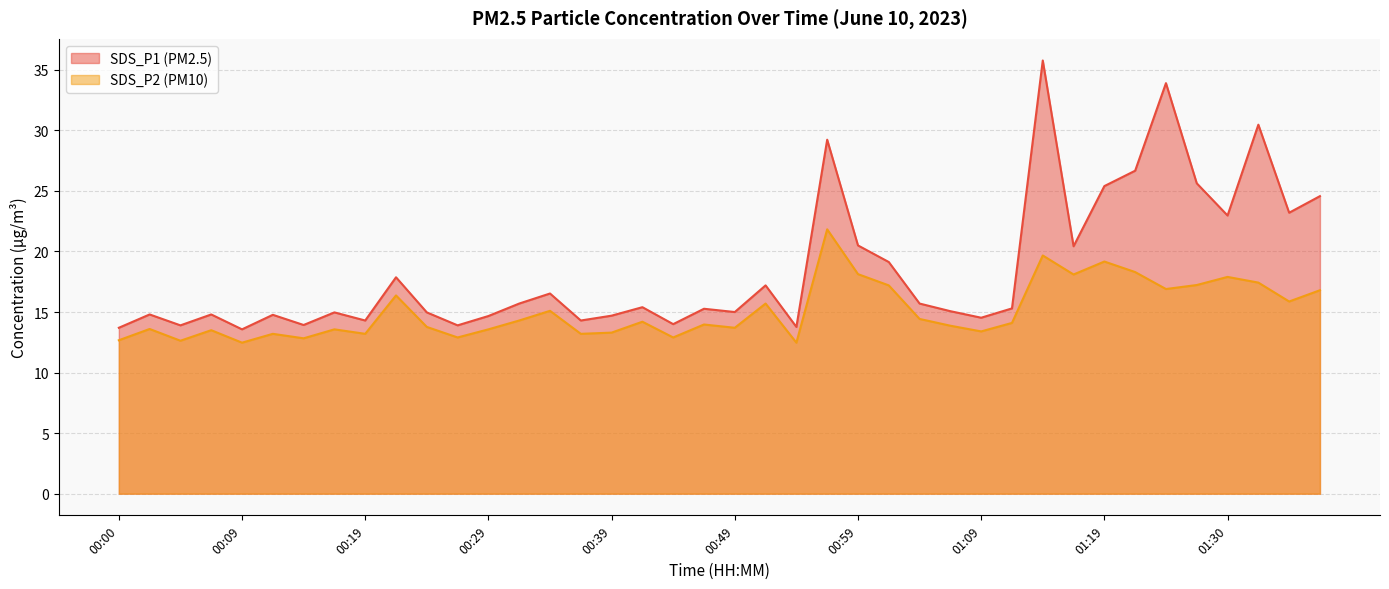

Which series has the largest total across all categories?

SDS_P1